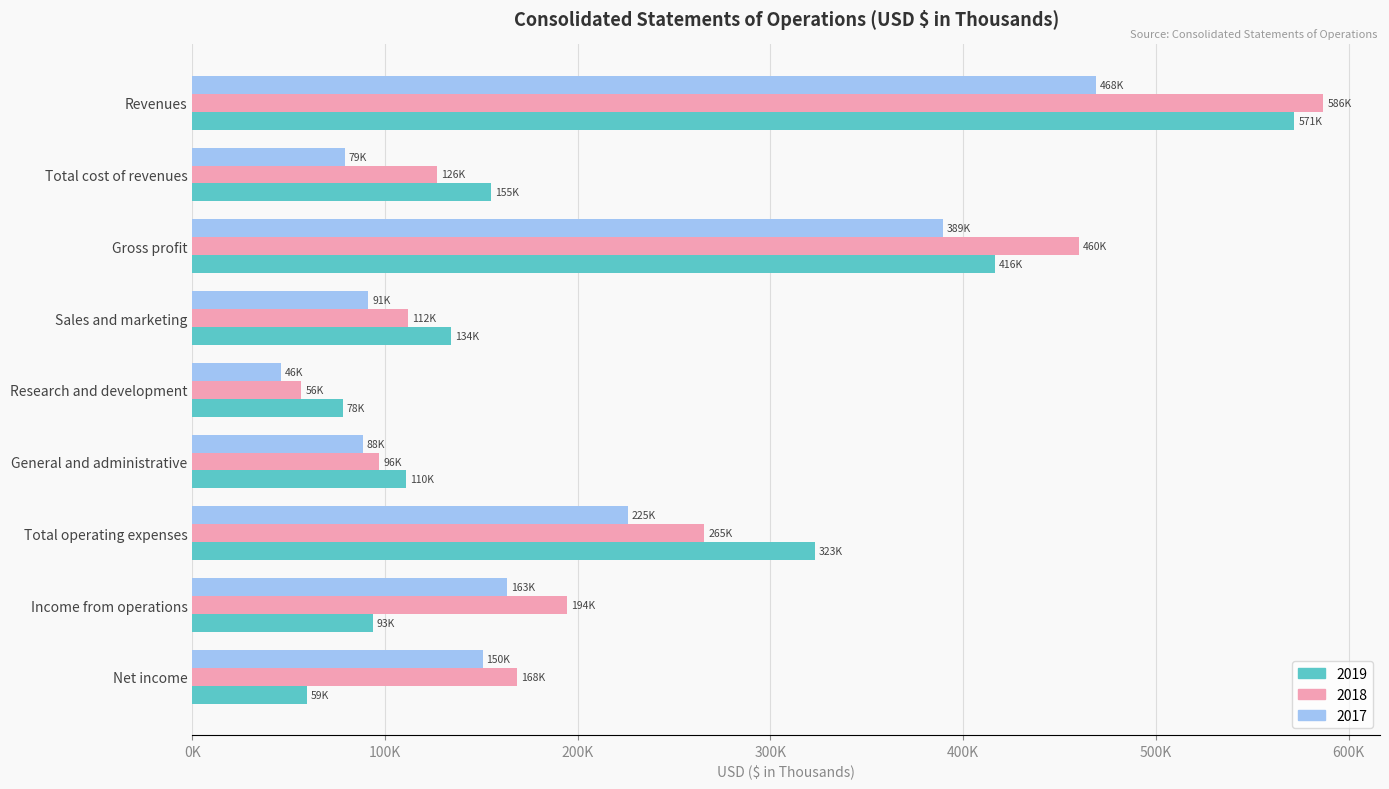

At which category does the chart reach its minimum across all series?

Research and development